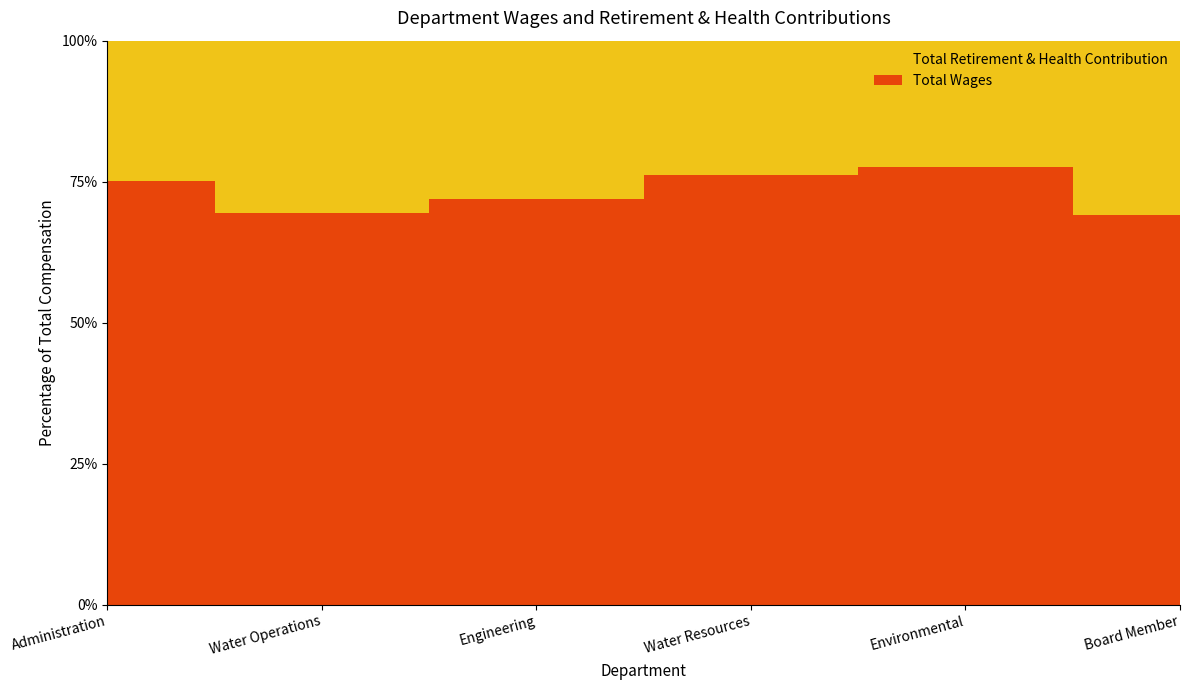

Reading left to right, transcribe all the data shown in this chart.

Total Wages: 1168796	887606	576401	402437	276568	166244
Total Retirement & Health Contribution: 388529	390631	224794	125708	79624	74544